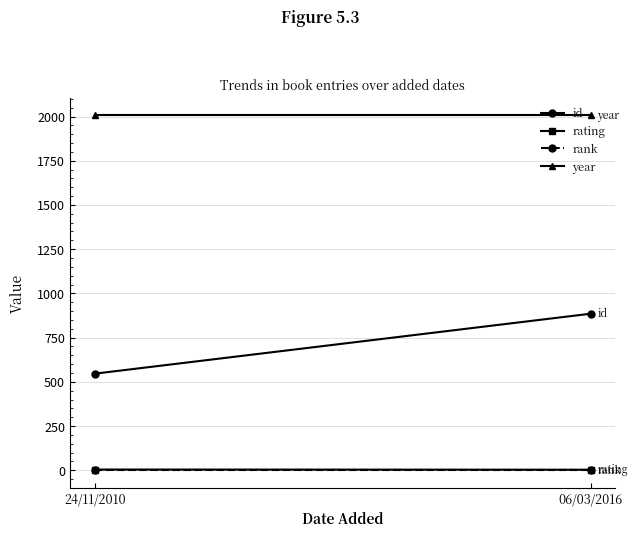

Which series has the widest spread of values?

id